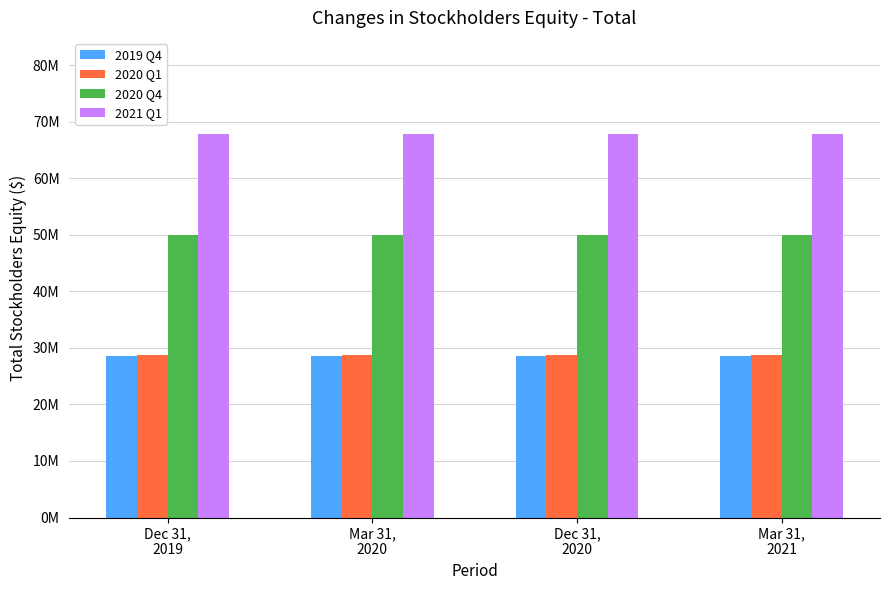

Does the chart contain any negative values?

No